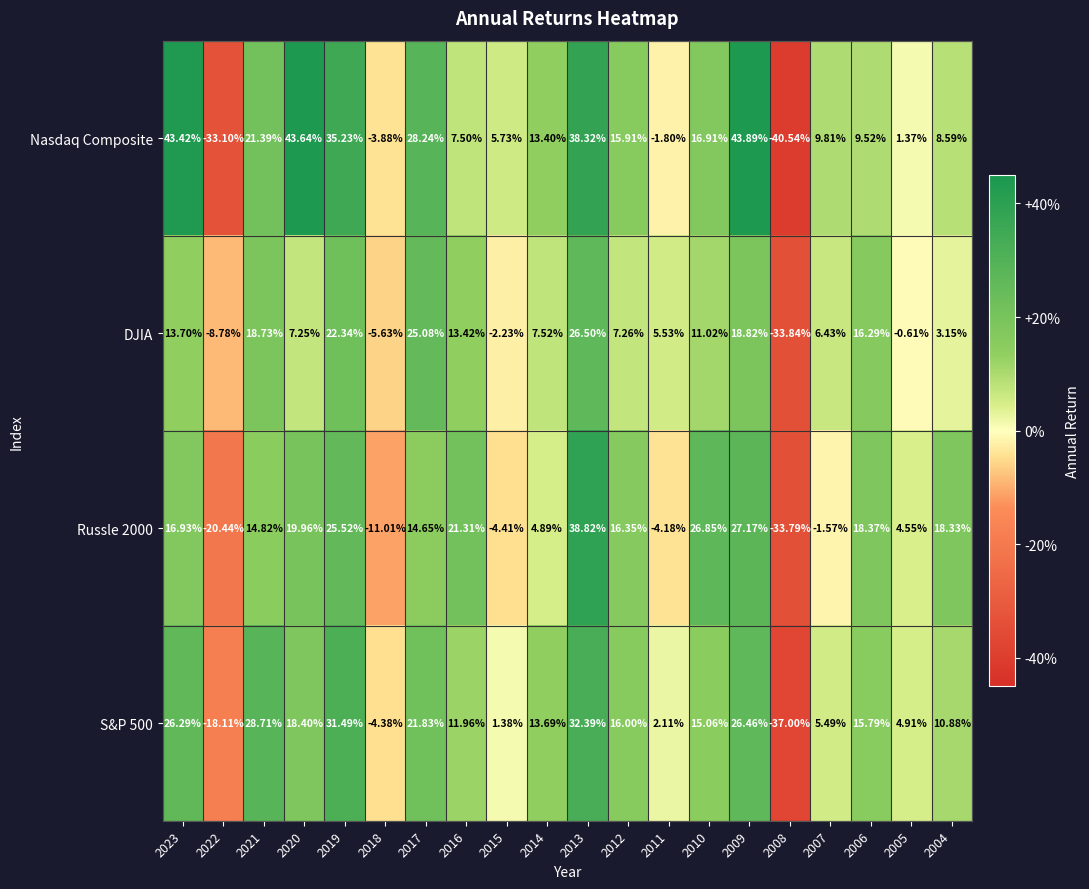

How many data points does each series have?

20